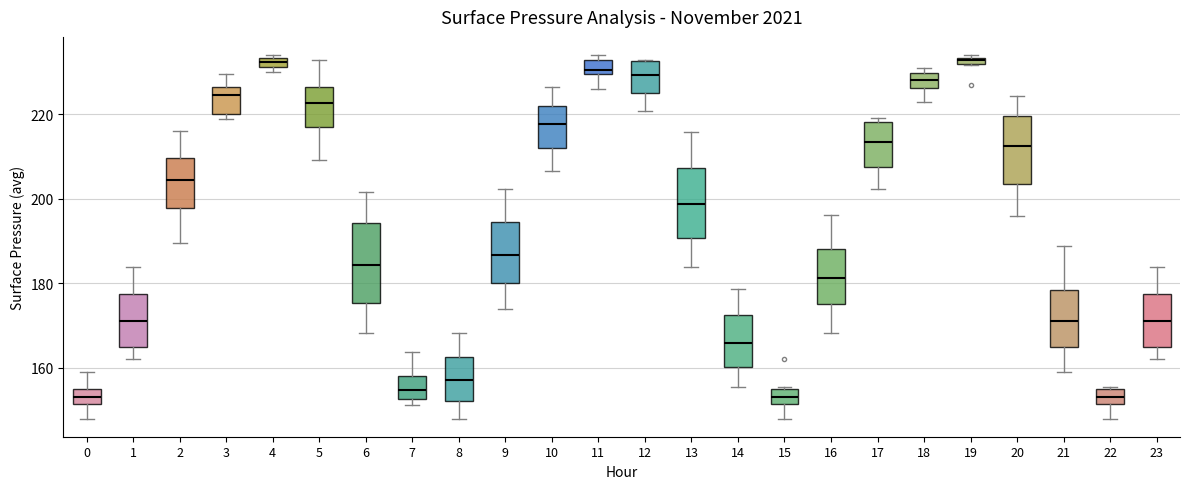

Where is the lower edge of the box at x = 3 on the y-axis? The values are not printed on the chart, so give them approximately, as read against the axis.

220